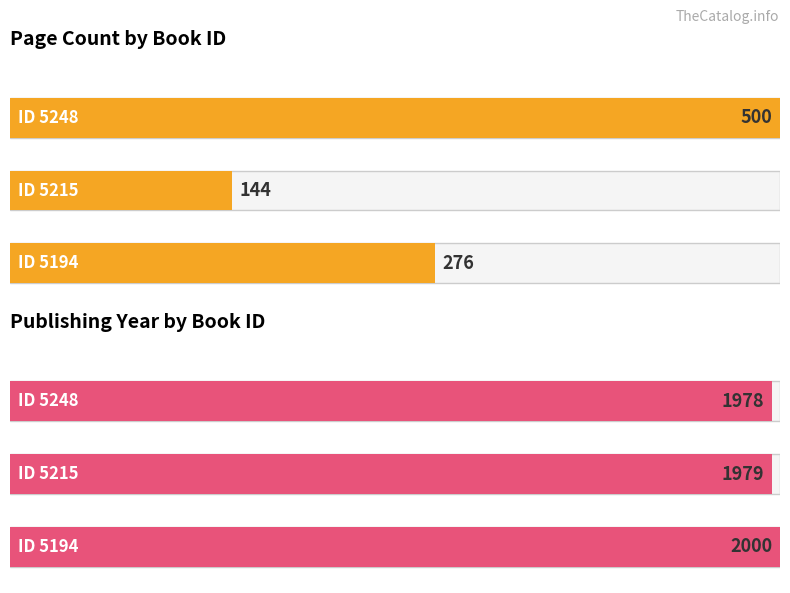

Which series changed the most between 5248 and 5215?

pageCount